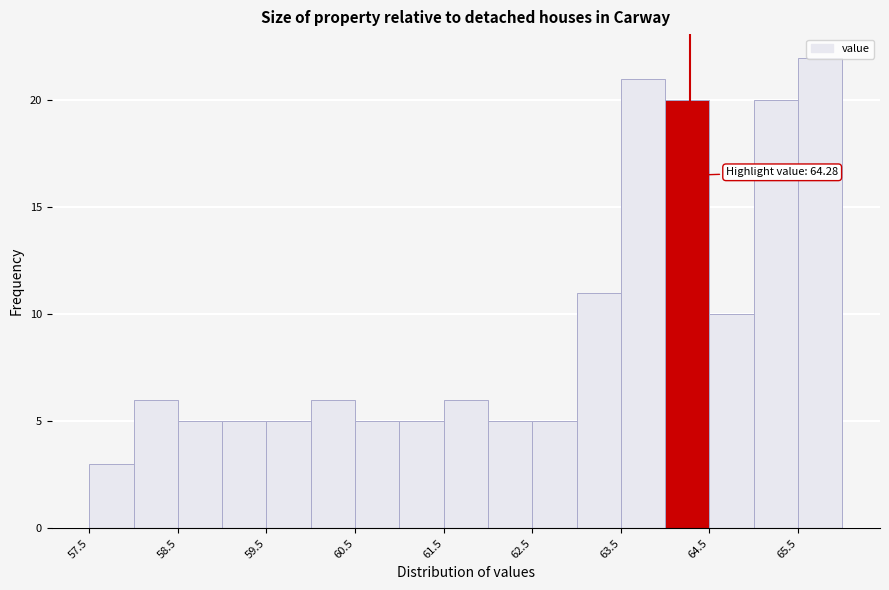

Which range on the x-axis has the tallest bar?

65.5 to 66.0